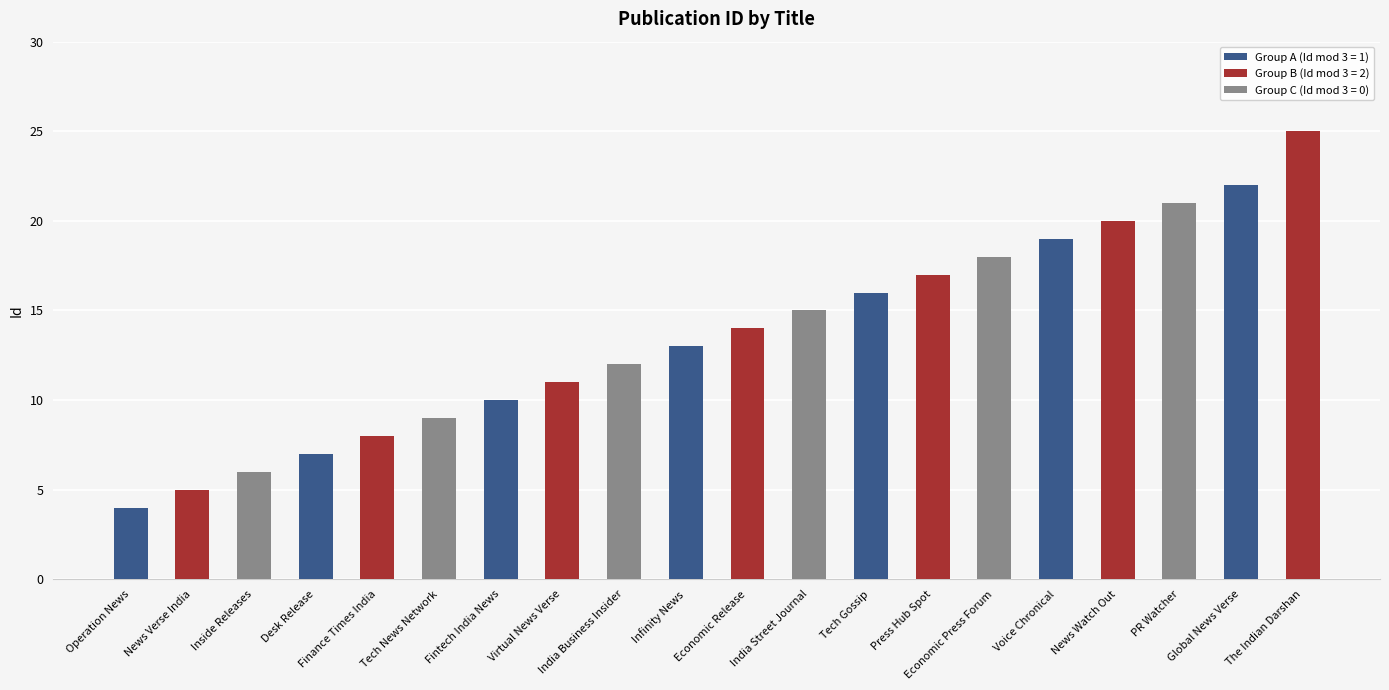

The value at Tech Gossip is 16. True or false?

True